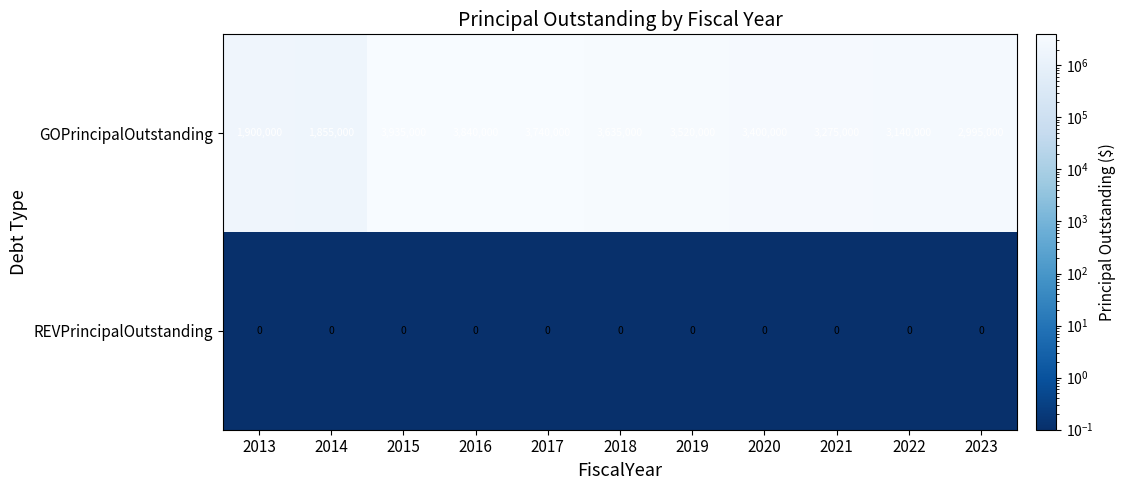

What is the total value across all series at 2023?

2995000